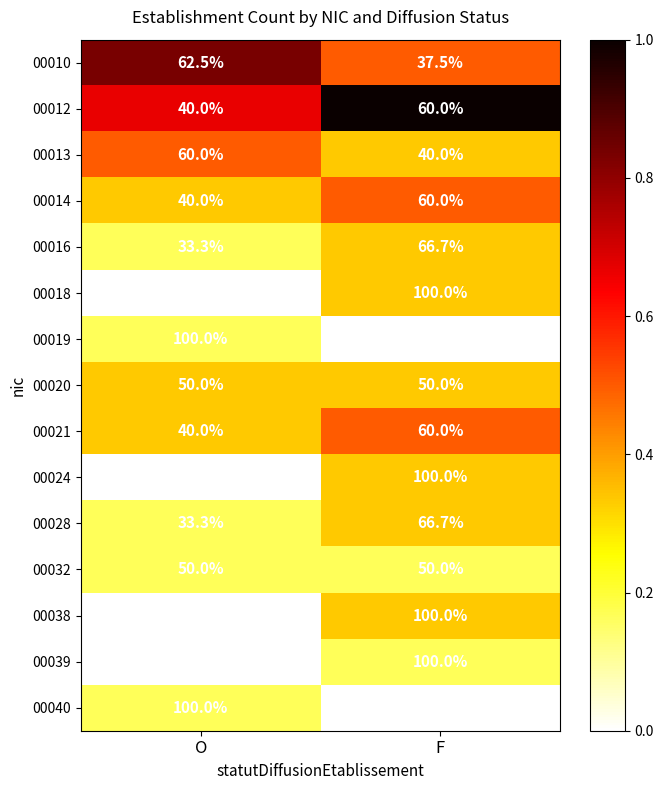

What is the spread (max minus min) of values at F?

100.0